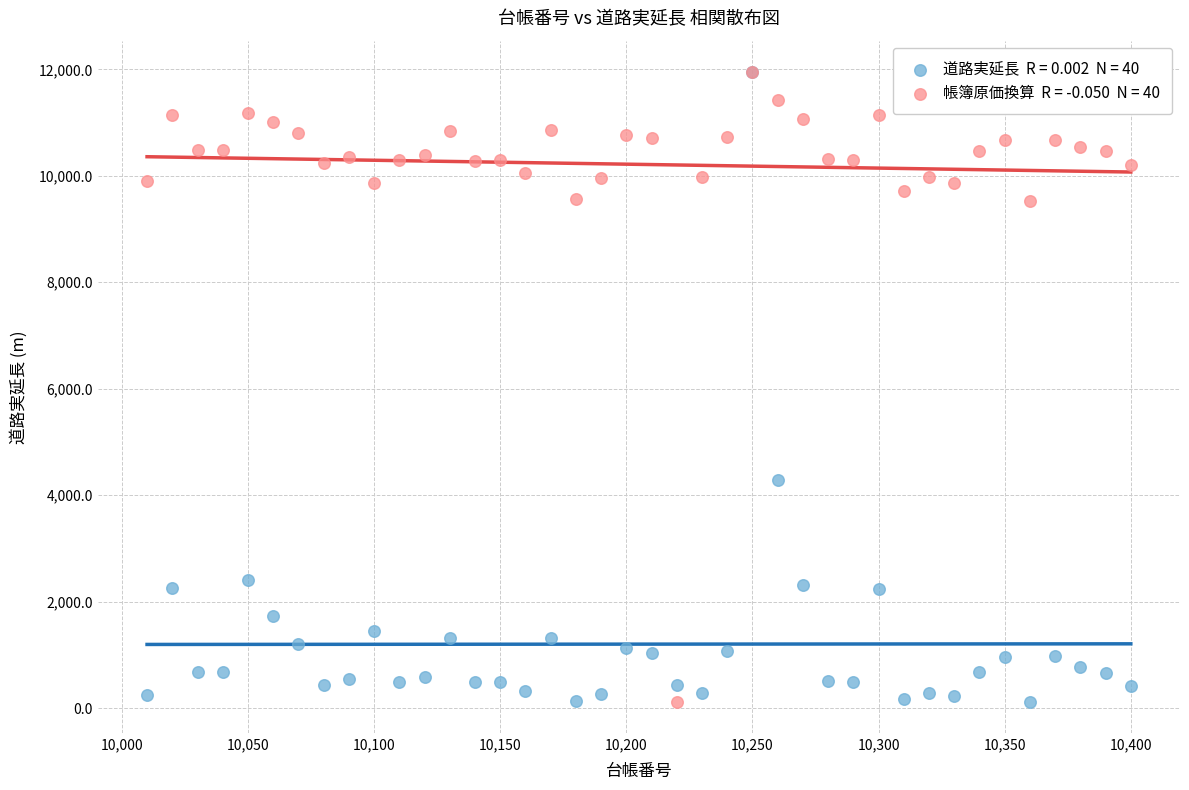

Across all series, what Y value is closest to 6036?

4284.0